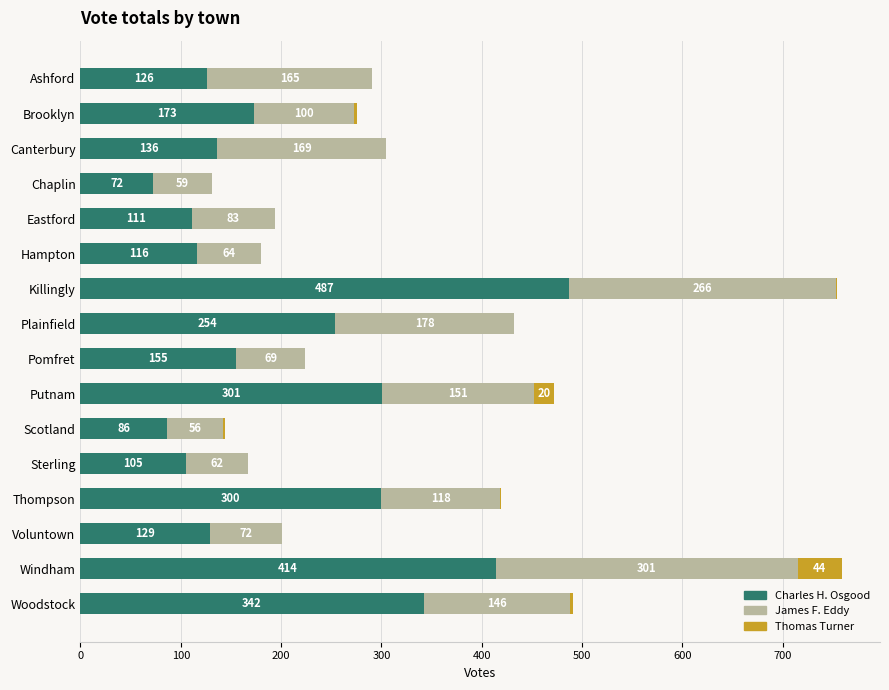

True or false: Charles H. Osgood has a value of 32 at Scotland.

False